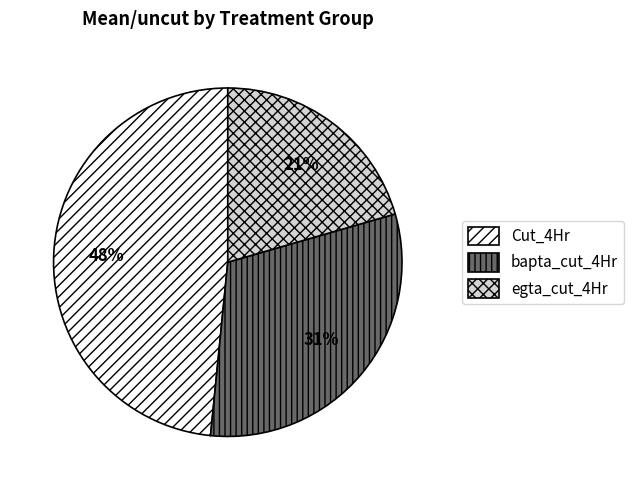

Is it true that Cut_4Hr is 48% of the pie?

True